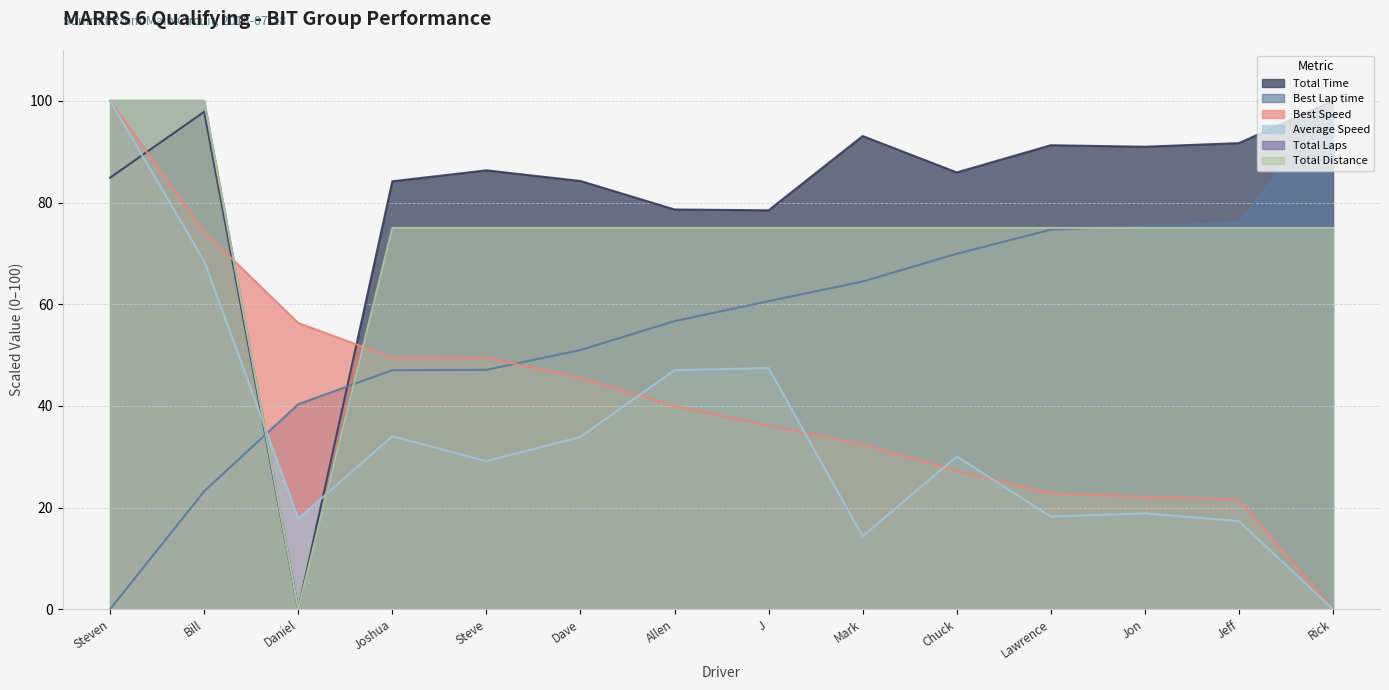

How many data points in Total Distance are above 75?

2